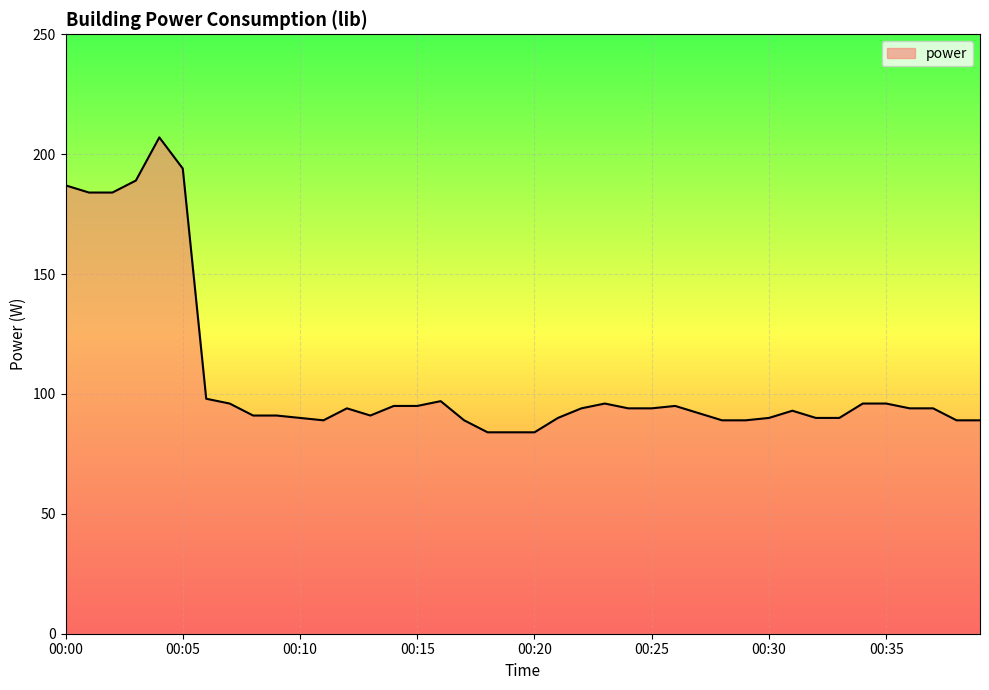

What is the difference between the maximum and minimum values?

123